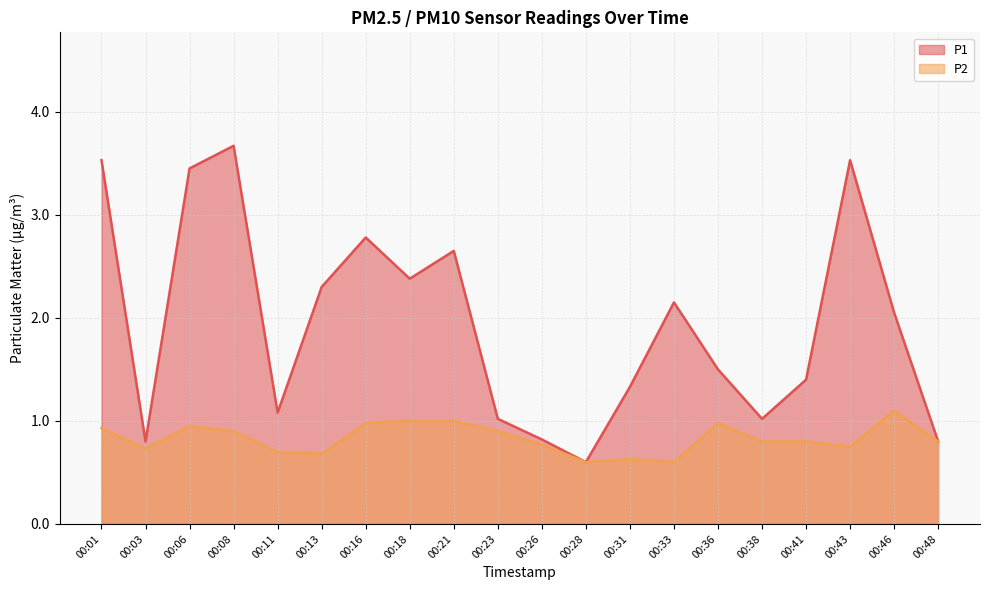

Where is P2 nearest to the value 0?

00:28